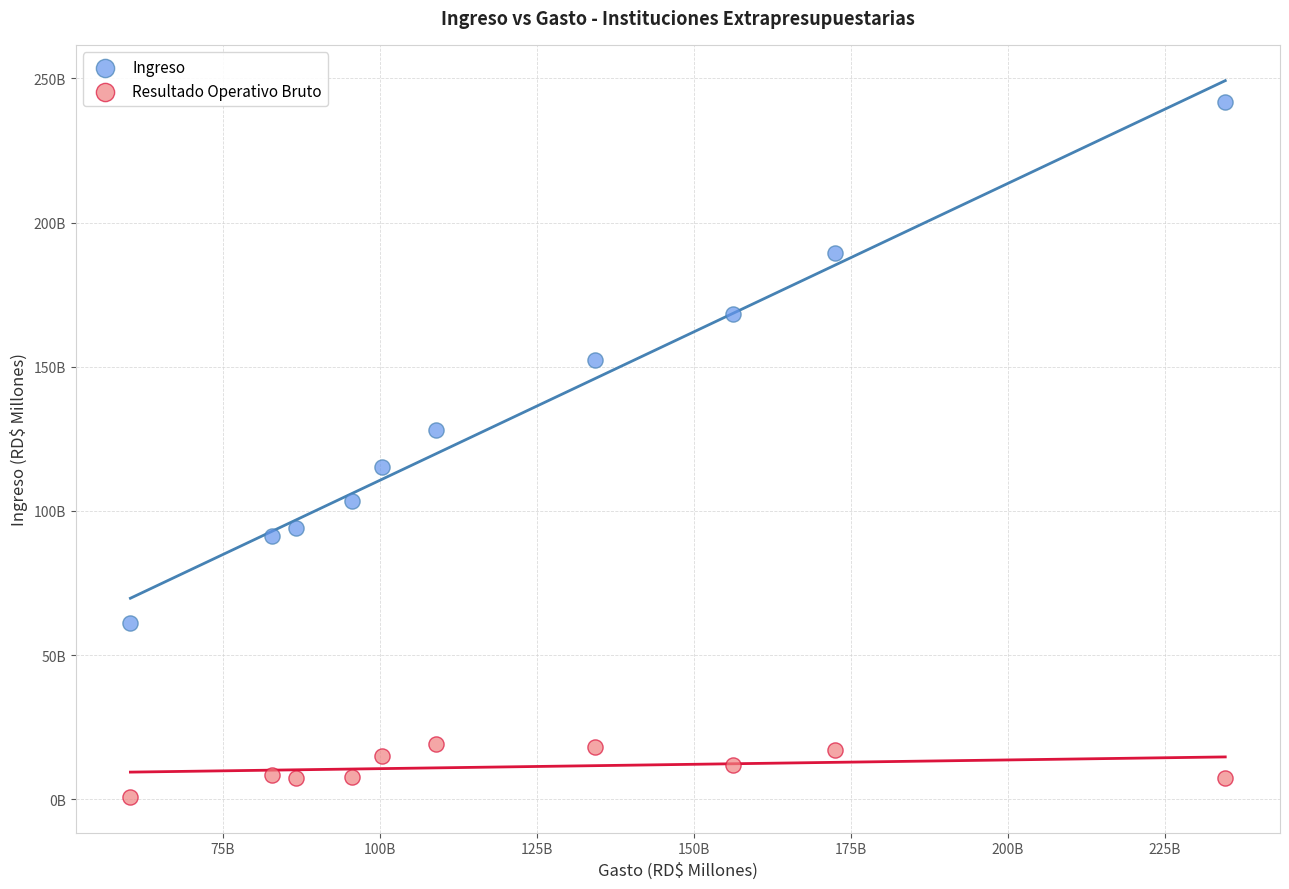

What are all the series names shown in the legend?

Ingreso, Resultado Operativo Bruto